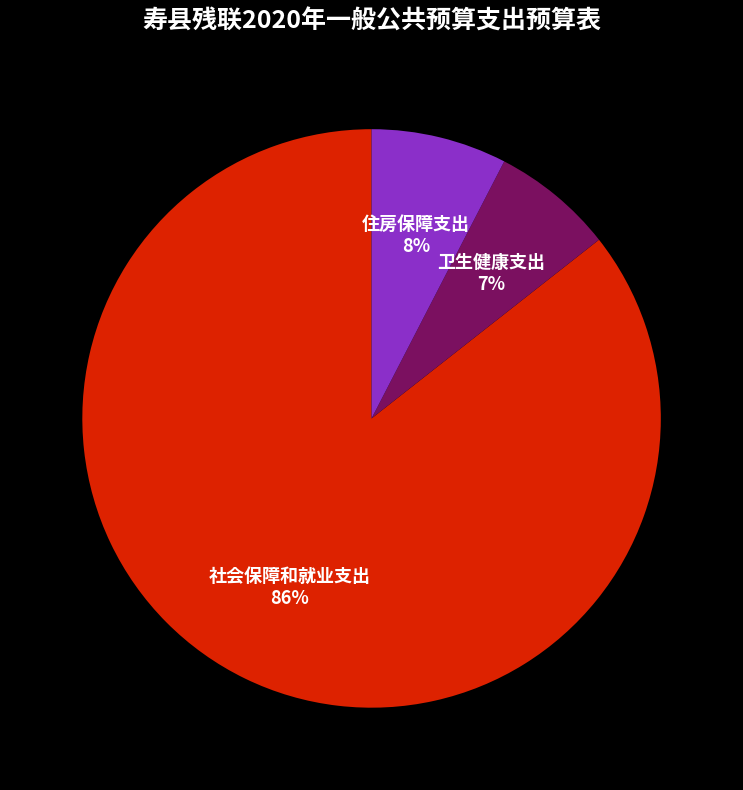

Combined, do 住房保障支出 and 卫生健康支出 account for over 50%?

No